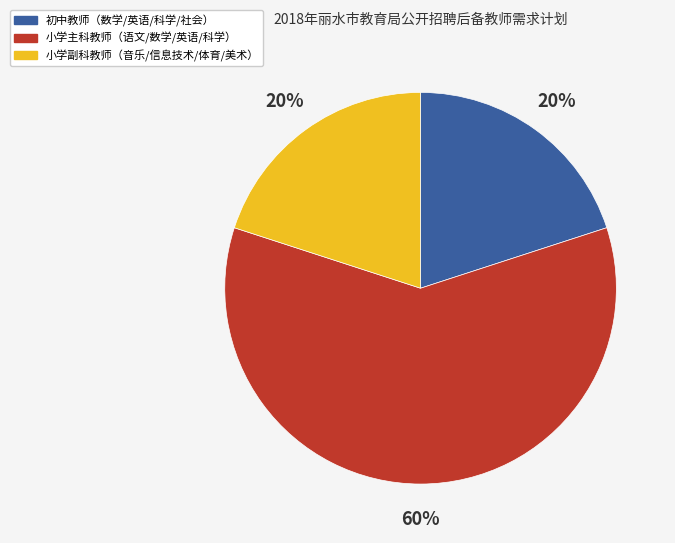

Is there a majority slice in this chart?

Yes